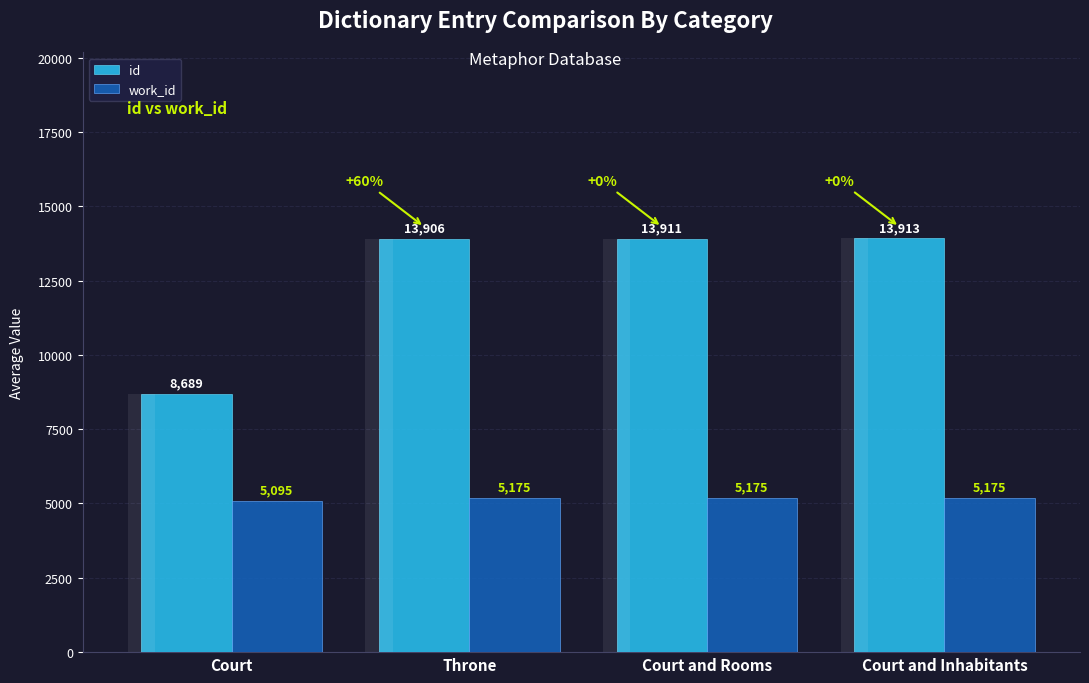

What is the label of the 3rd bar from the left?

Court and Rooms